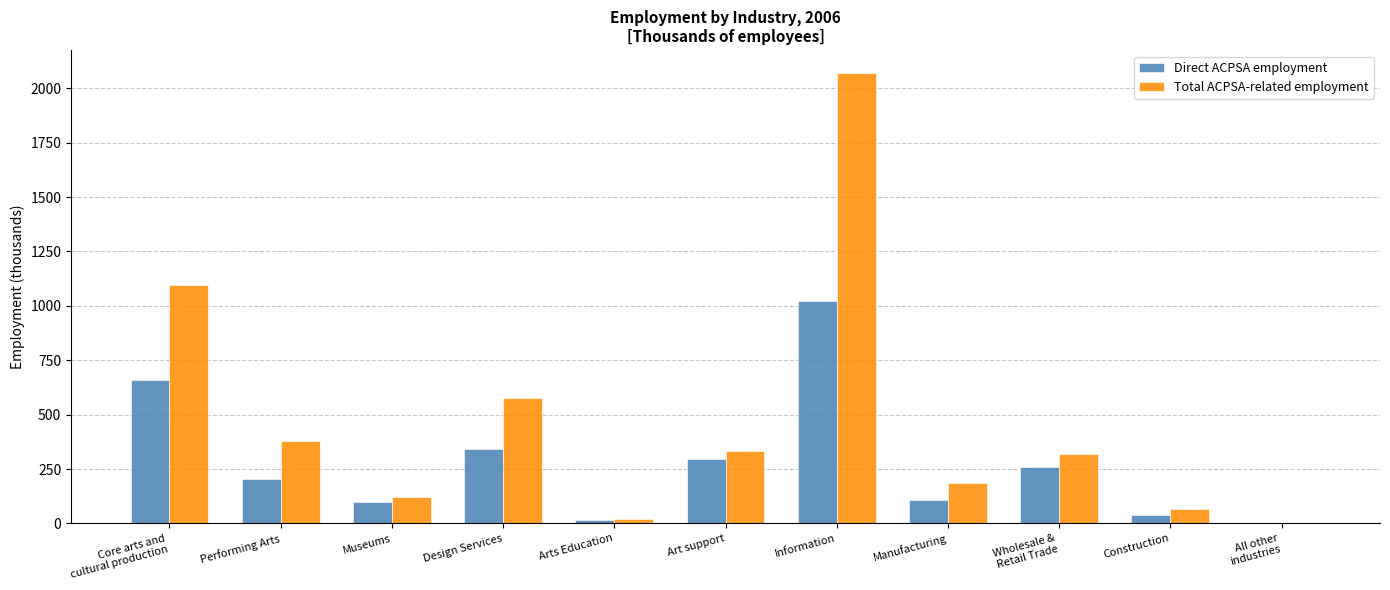

What is the maximum value for Total ACPSA-related employment?

2071